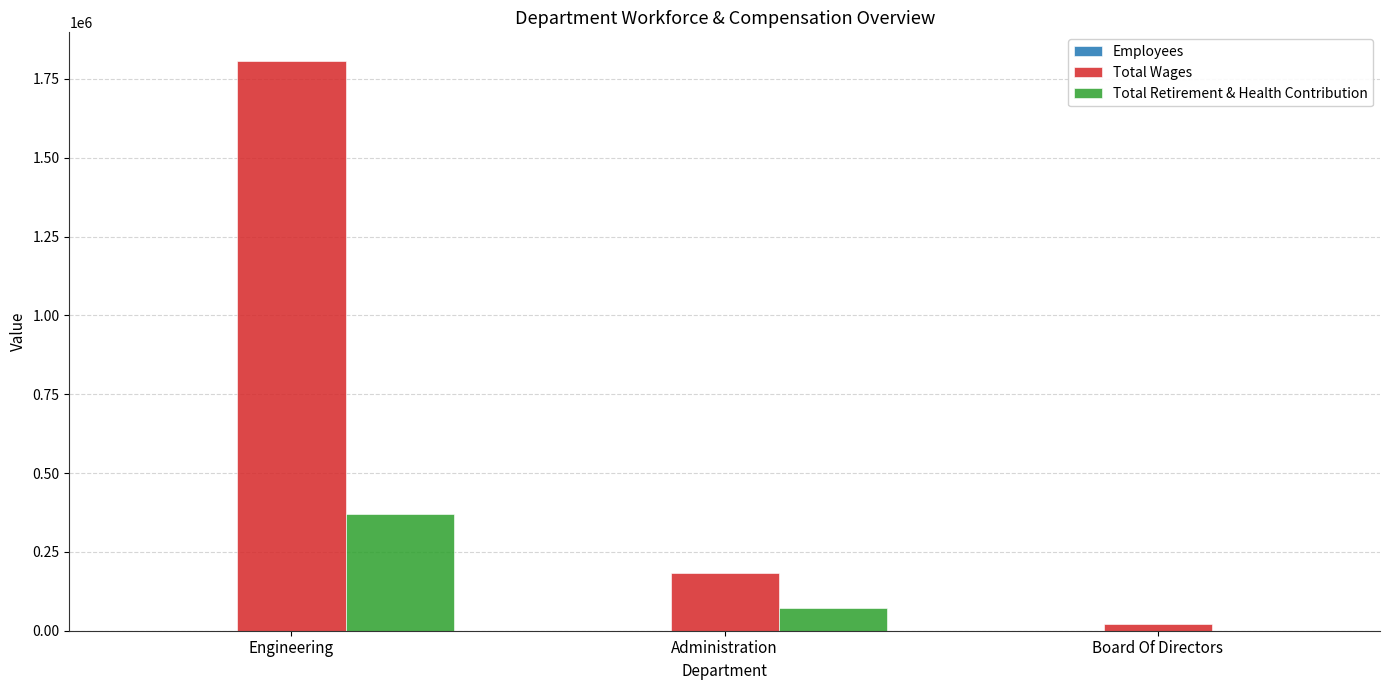

The value of Total Wages at Engineering is 3015235. True or false?

False